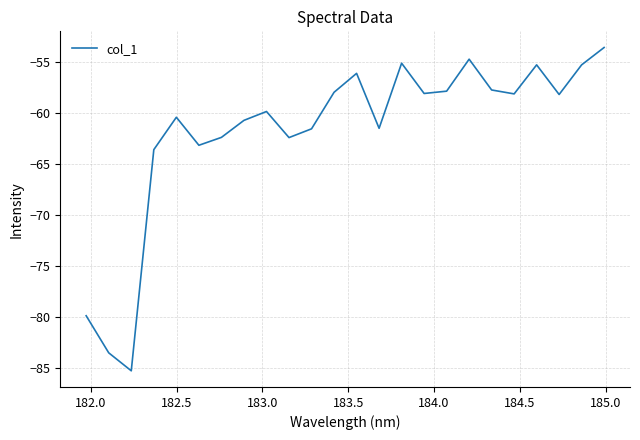

What is the difference between the maximum and minimum values?

31.7